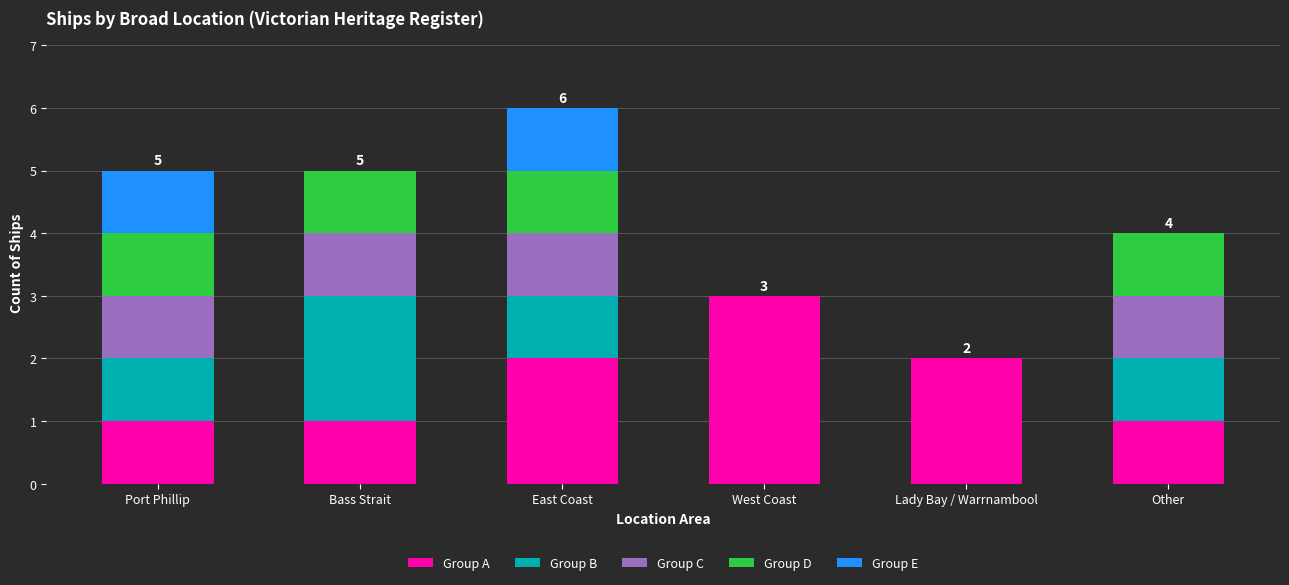

Reading right to left, transcribe the values for Group A.

Other=1	Lady Bay / Warrnambool=2	West Coast=3	East Coast=2	Bass Strait=1	Port Phillip=1